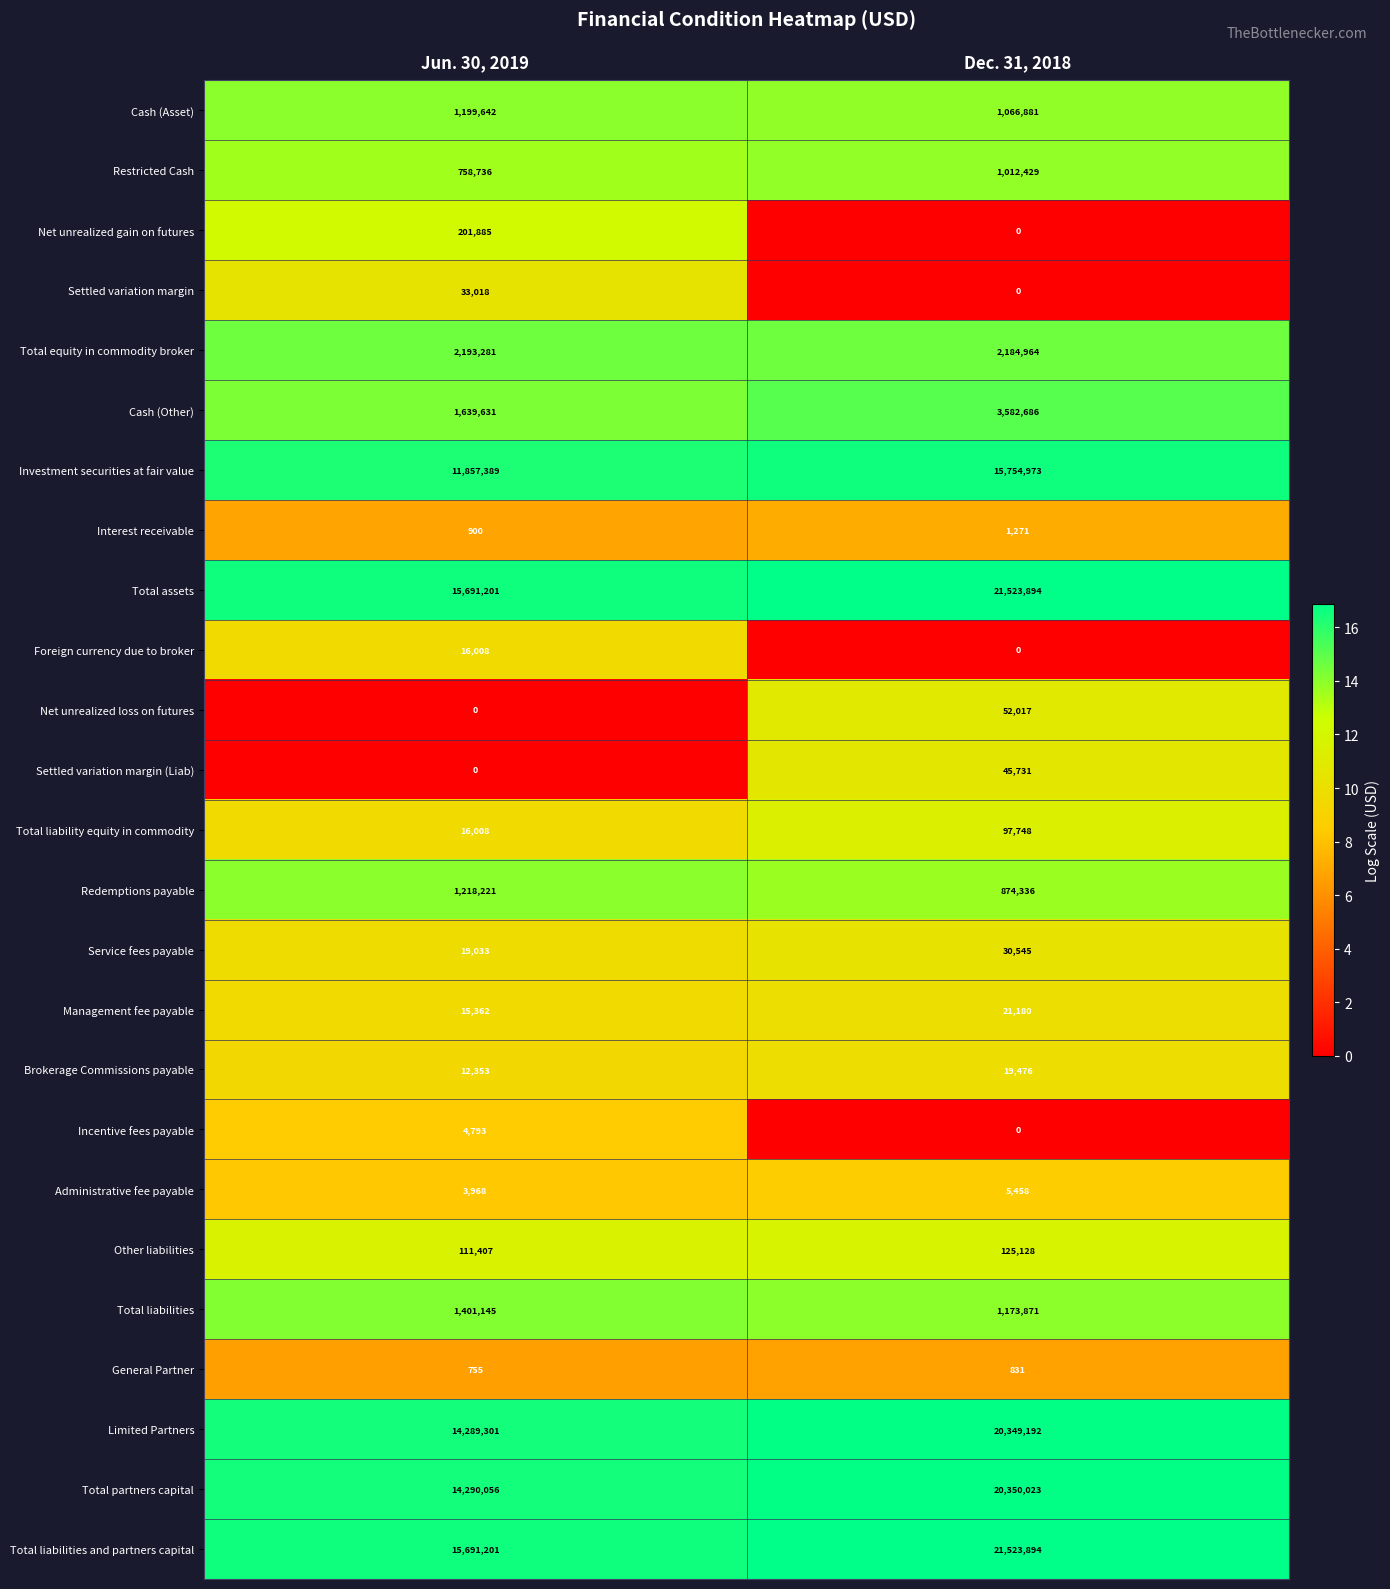

At which label is Management fee payable closest to 18271?

Jun. 30, 2019